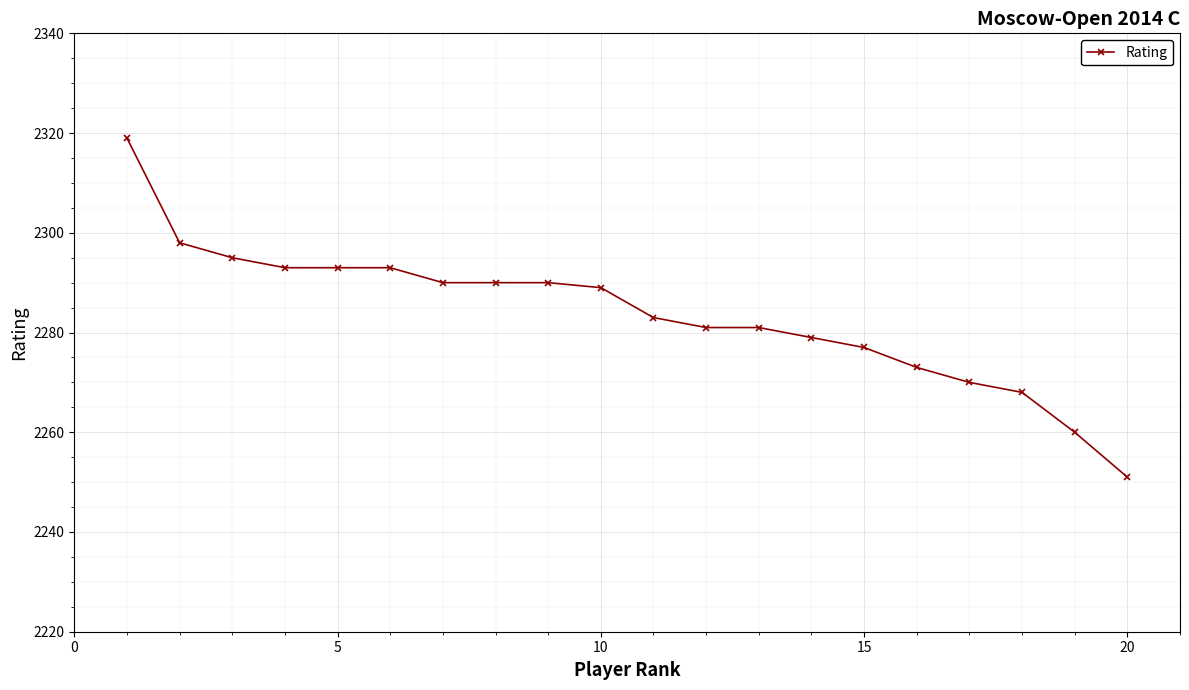

What is the difference between the second highest and minimum values?

47